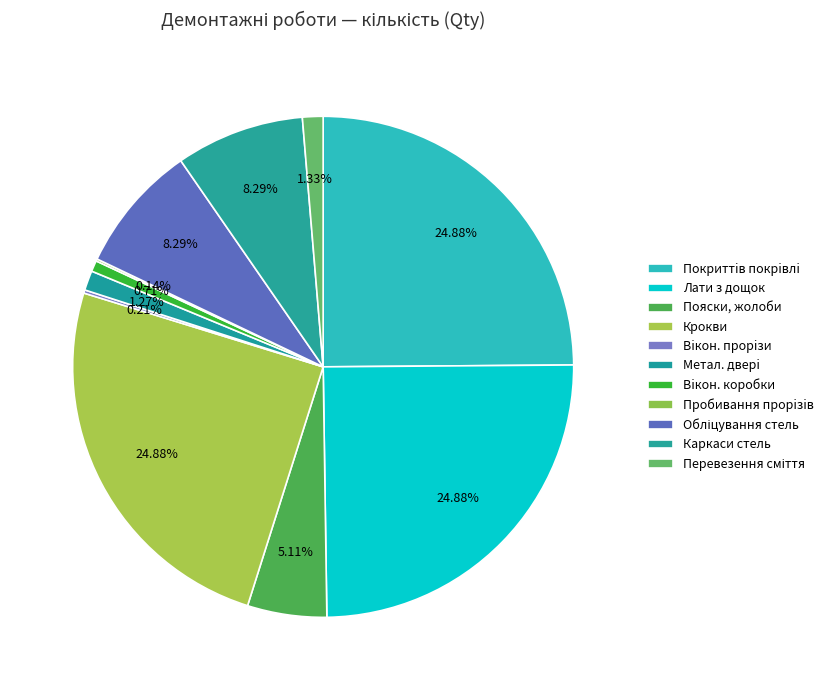

What is the smallest slice in the pie chart?

Пробивання прорiзiв